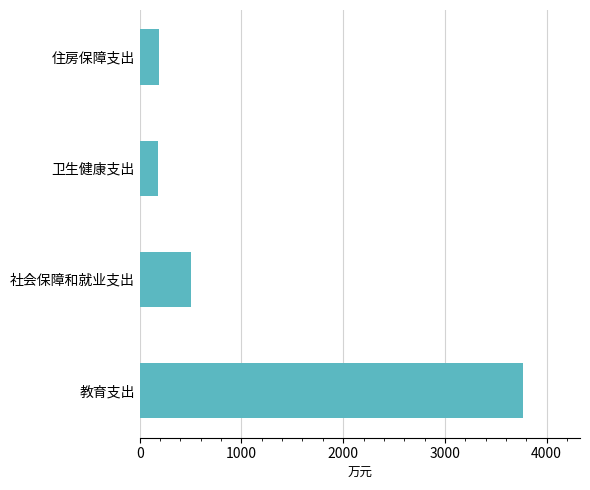

What is the average value?

1160.0